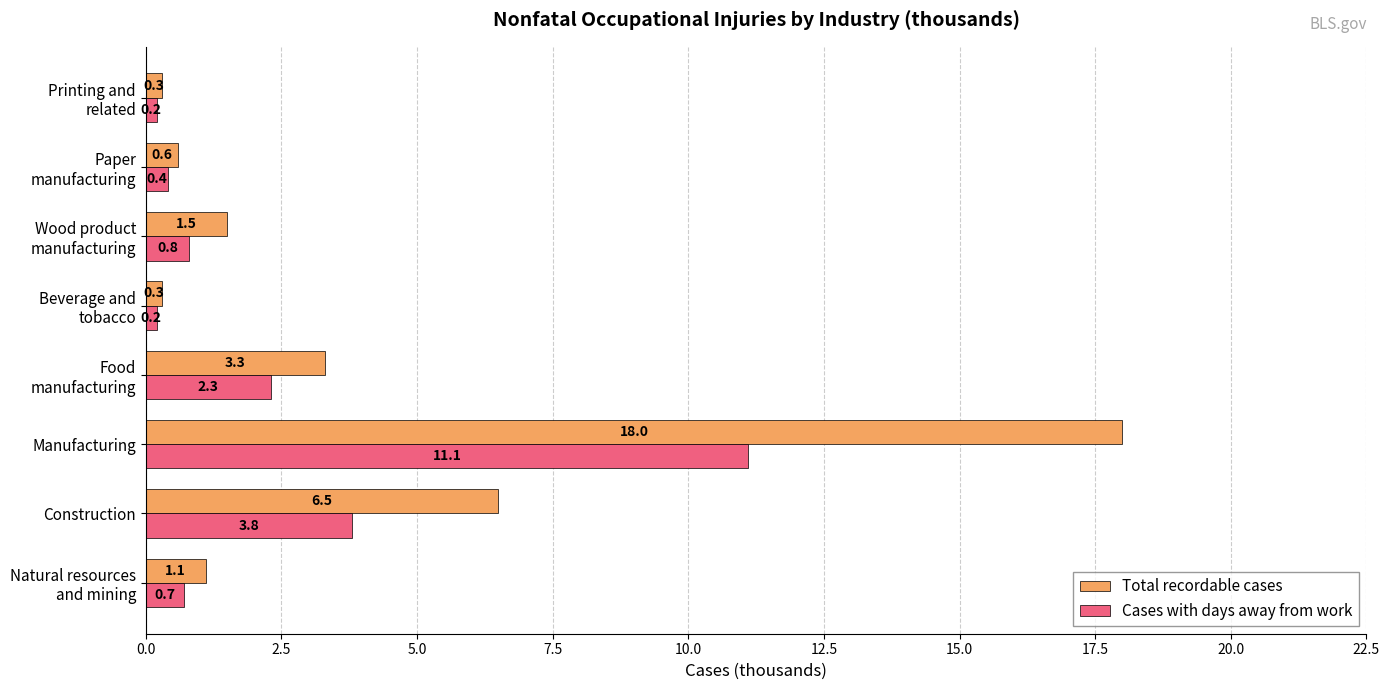

What is the minimum value for Total recordable cases?

0.3